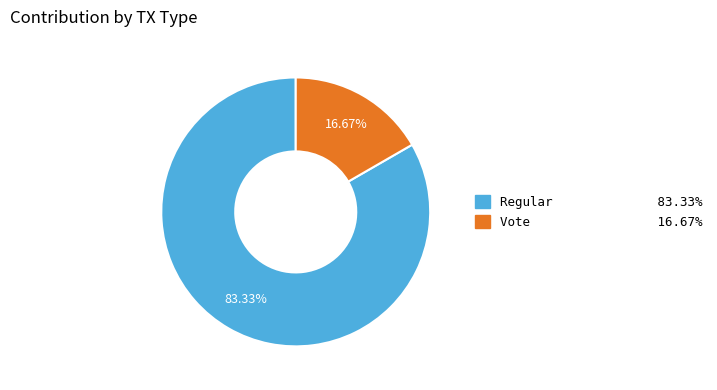

Does any single category account for the majority?

Yes